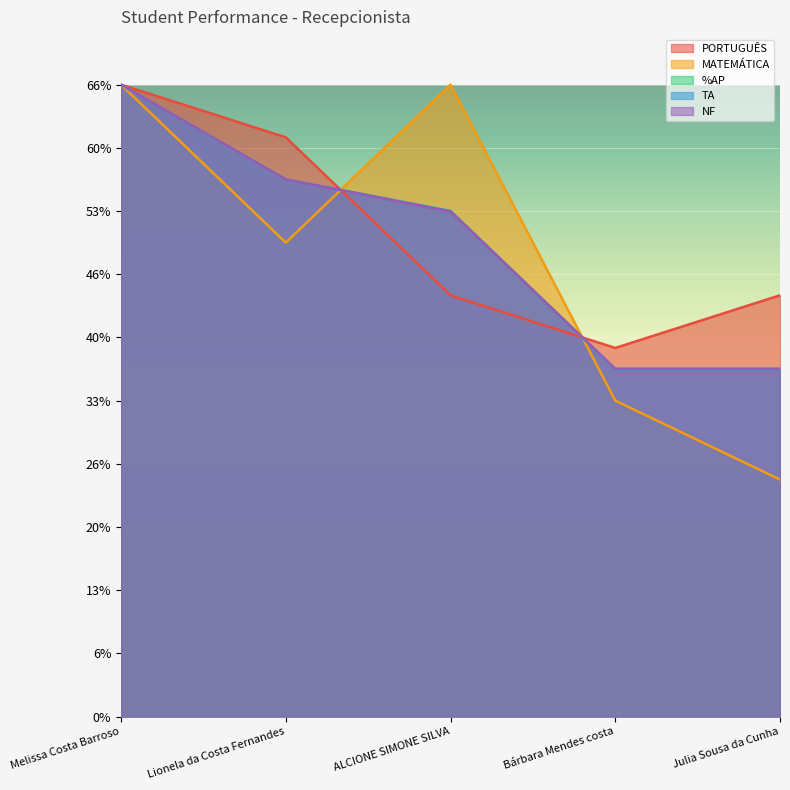

Reading right to left, transcribe all the data shown in this chart.

PORTUGUÊS: Julia Sousa da Cunha=44.4	Bárbara Mendes costa=38.9	ALCIONE SIMONE SILVA=44.4	Lionela da Costa Fernandes=61.1	Melissa Costa Barroso=66.7
MATEMÁTICA: Julia Sousa da Cunha=25.0	Bárbara Mendes costa=33.3	ALCIONE SIMONE SILVA=66.7	Lionela da Costa Fernandes=50.0	Melissa Costa Barroso=66.7
%AP: Julia Sousa da Cunha=36.7	Bárbara Mendes costa=36.7	ALCIONE SIMONE SILVA=53.3	Lionela da Costa Fernandes=56.7	Melissa Costa Barroso=66.7
TA: Julia Sousa da Cunha=36.7	Bárbara Mendes costa=36.7	ALCIONE SIMONE SILVA=53.3	Lionela da Costa Fernandes=56.7	Melissa Costa Barroso=66.7
NF: Julia Sousa da Cunha=36.7	Bárbara Mendes costa=36.7	ALCIONE SIMONE SILVA=53.3	Lionela da Costa Fernandes=56.7	Melissa Costa Barroso=66.7